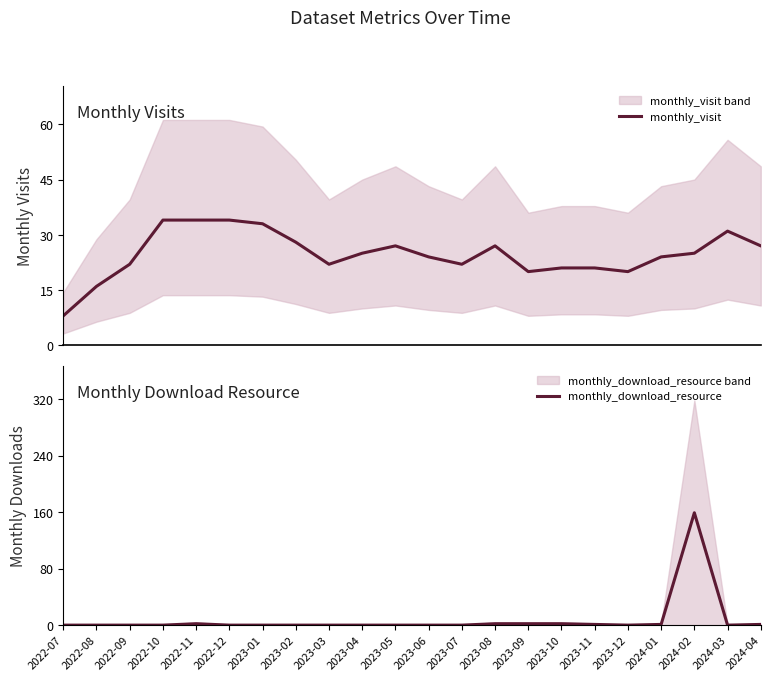

What is the total value across all series at 2023-12?

20